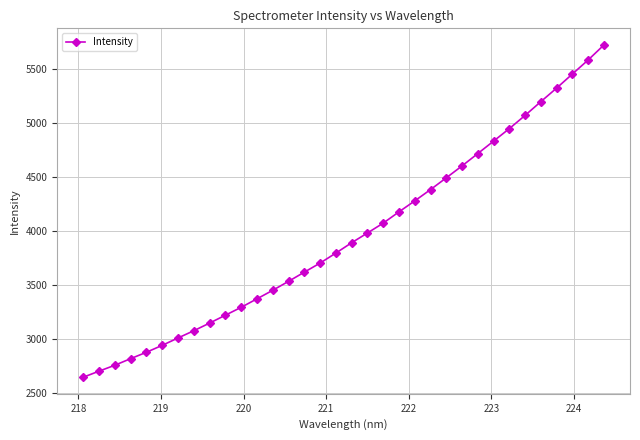

What is the greatest value displayed?

5723.3